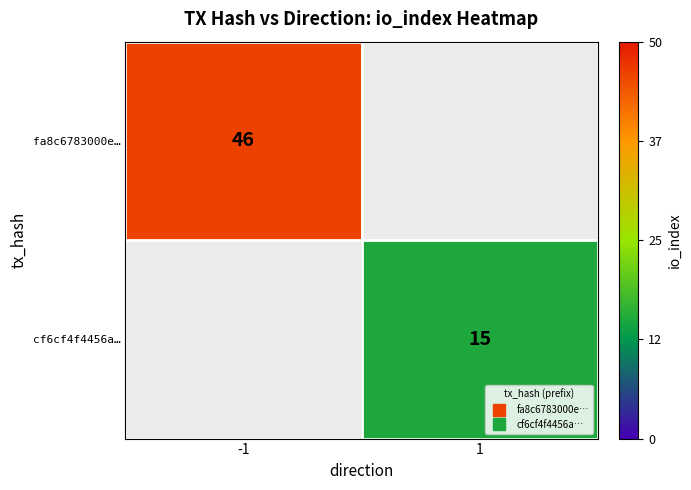

What is the highest value of the cf6cf4f4456a… series?

15